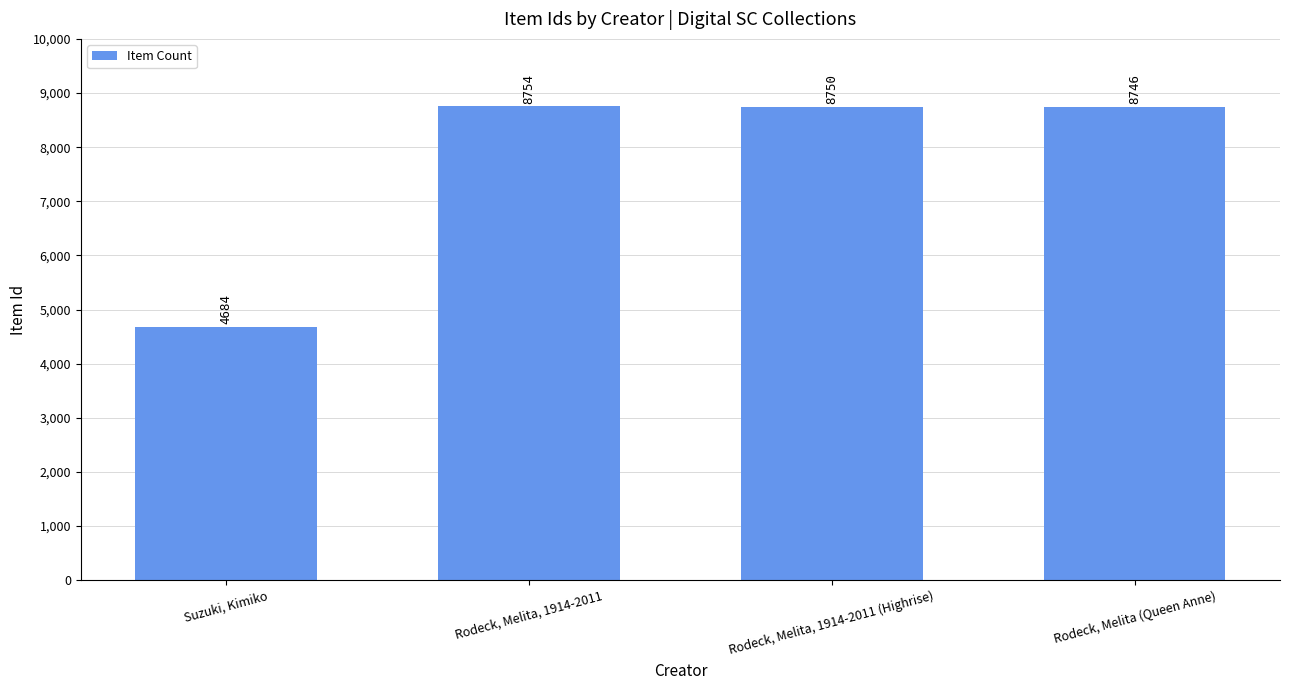

Is it true that the value at Suzuki, Kimiko is 6401?

False